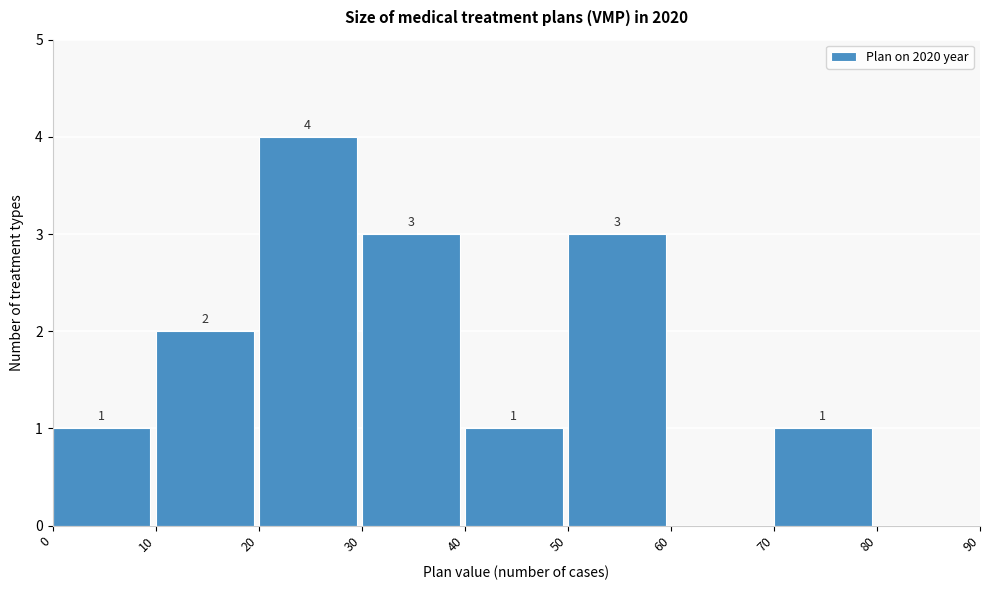

Over which range of the x-axis is the bar tallest?

20 to 30